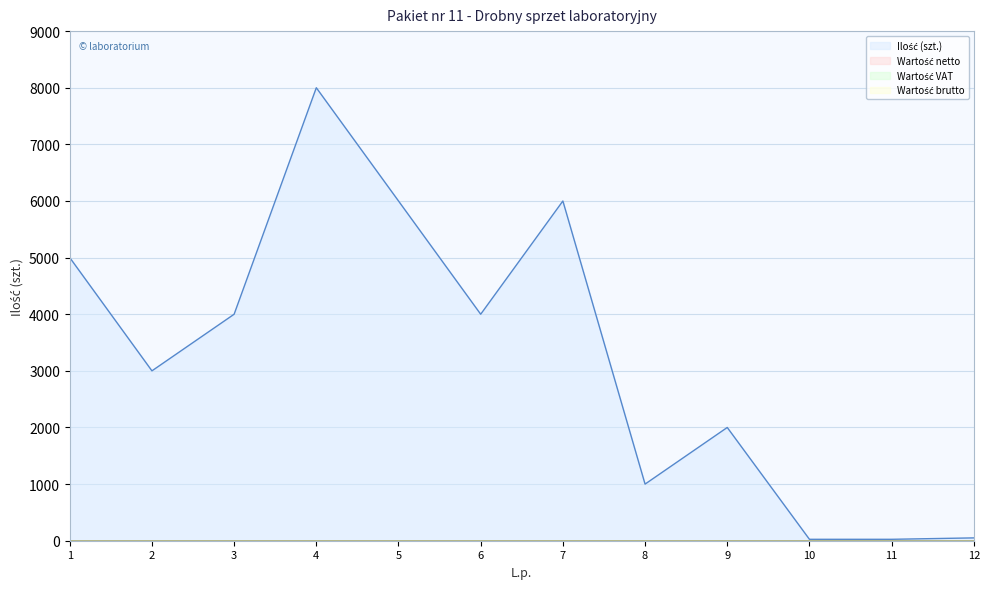

True or false: Wartość netto and Wartość VAT cross at least once.

False